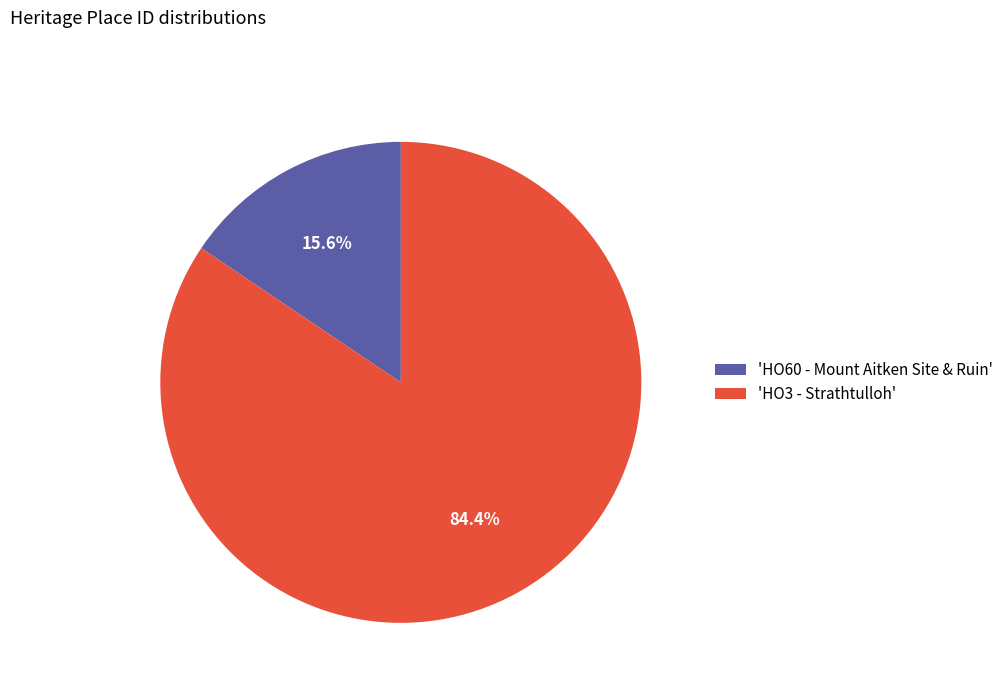

Rank the categories by value from highest to lowest.

'HO3 - Strathtulloh', 'HO60 - Mount Aitken Site & Ruin'